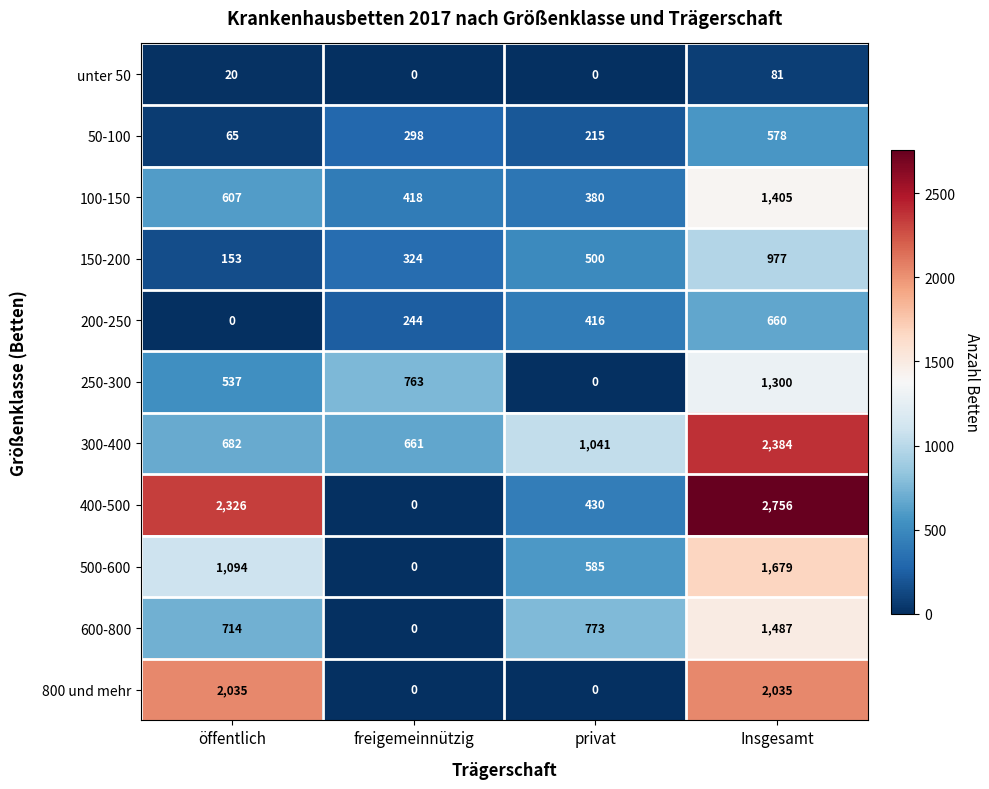

True or false: 500-600 has a value of 1094 at öffentlich.

True